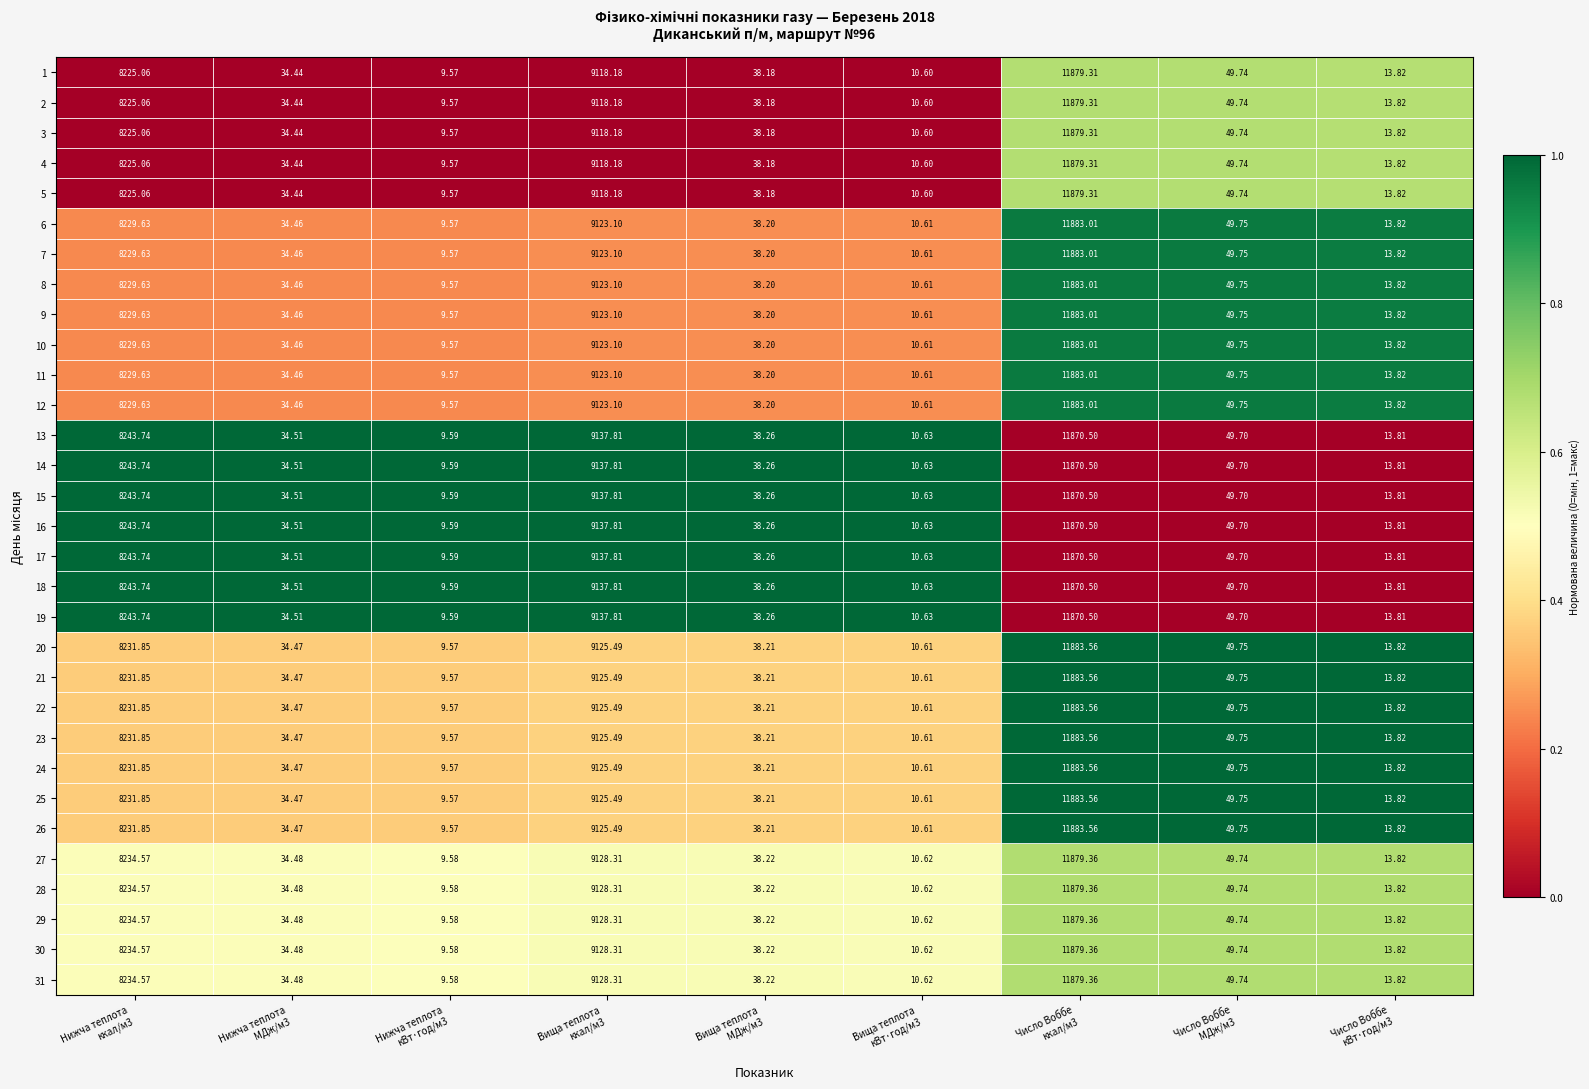

At Вища теплота кВт·год/м3, list the series in order from largest to smallest.

13, 14, 15, 16, 17, 18, 19, 27, 28, 29, 30, 31, 20, 21, 22, 23, 24, 25, 26, 6, 7, 8, 9, 10, 11, 12, 1, 2, 3, 4, 5